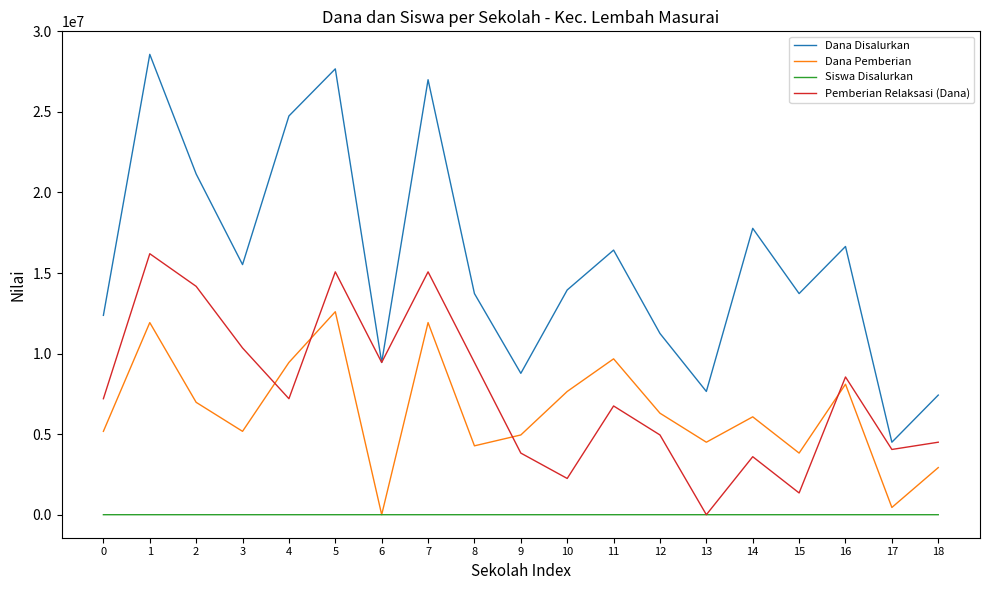

What is the maximum value shown in the chart?

28575000